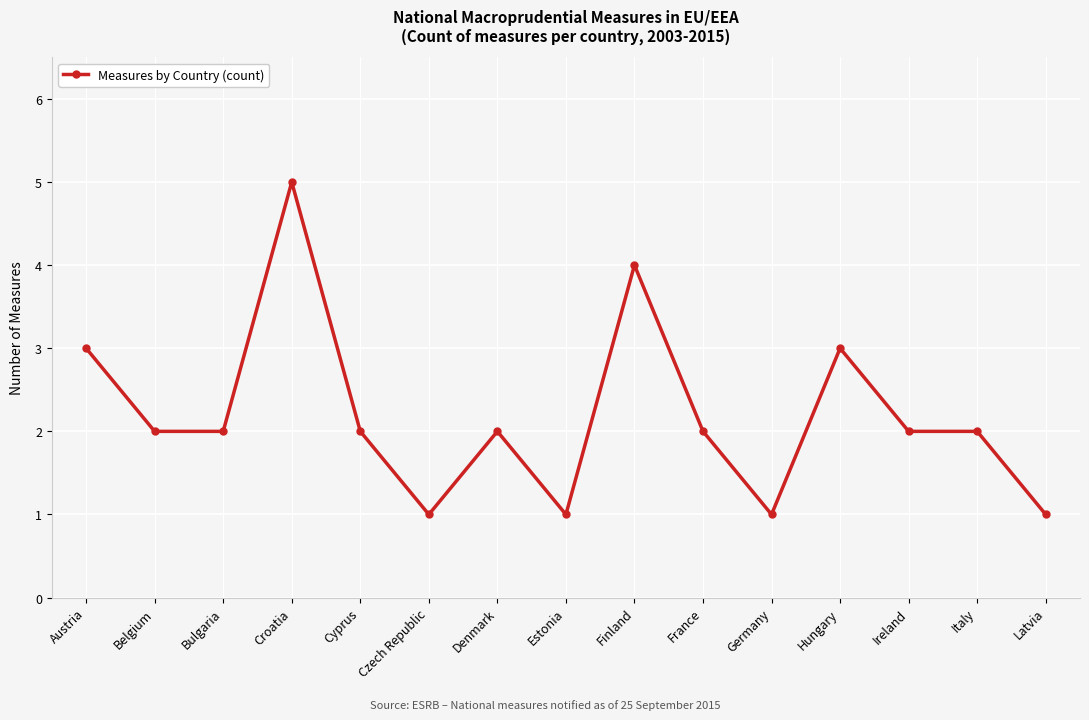

True or false: the data shows 3 at Hungary.

True